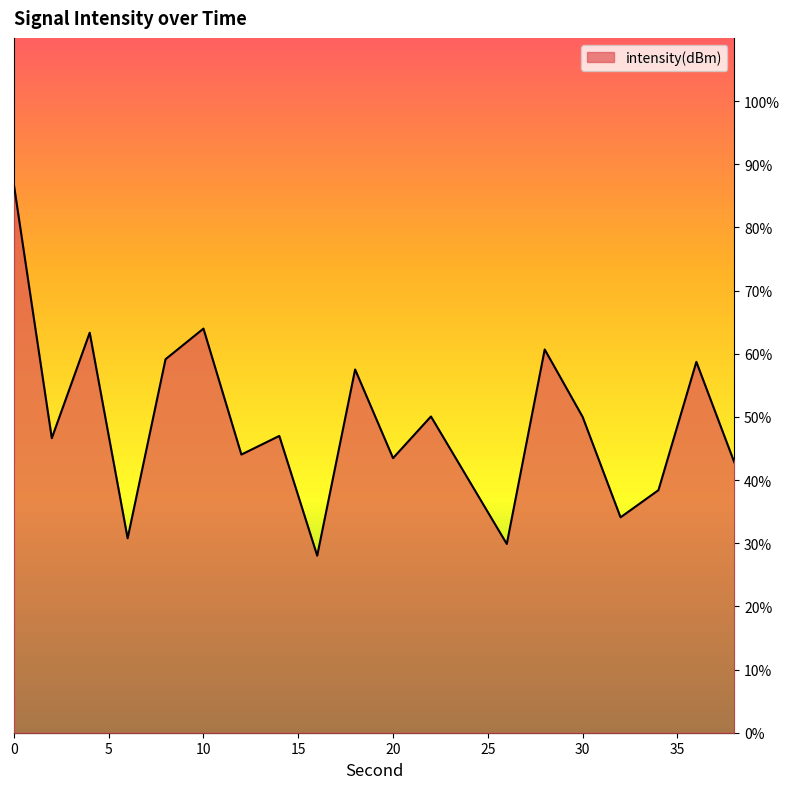

What is the sum of all values?

975.3